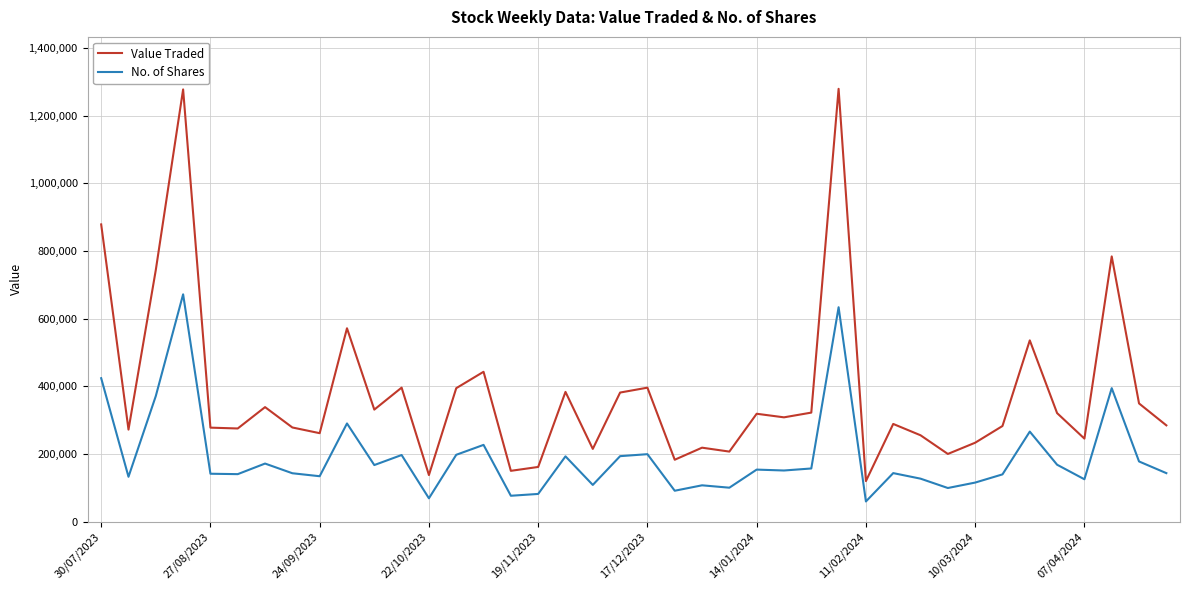

In No. of Shares, how many points are lower than both neighbors (excluding endpoints)?

13